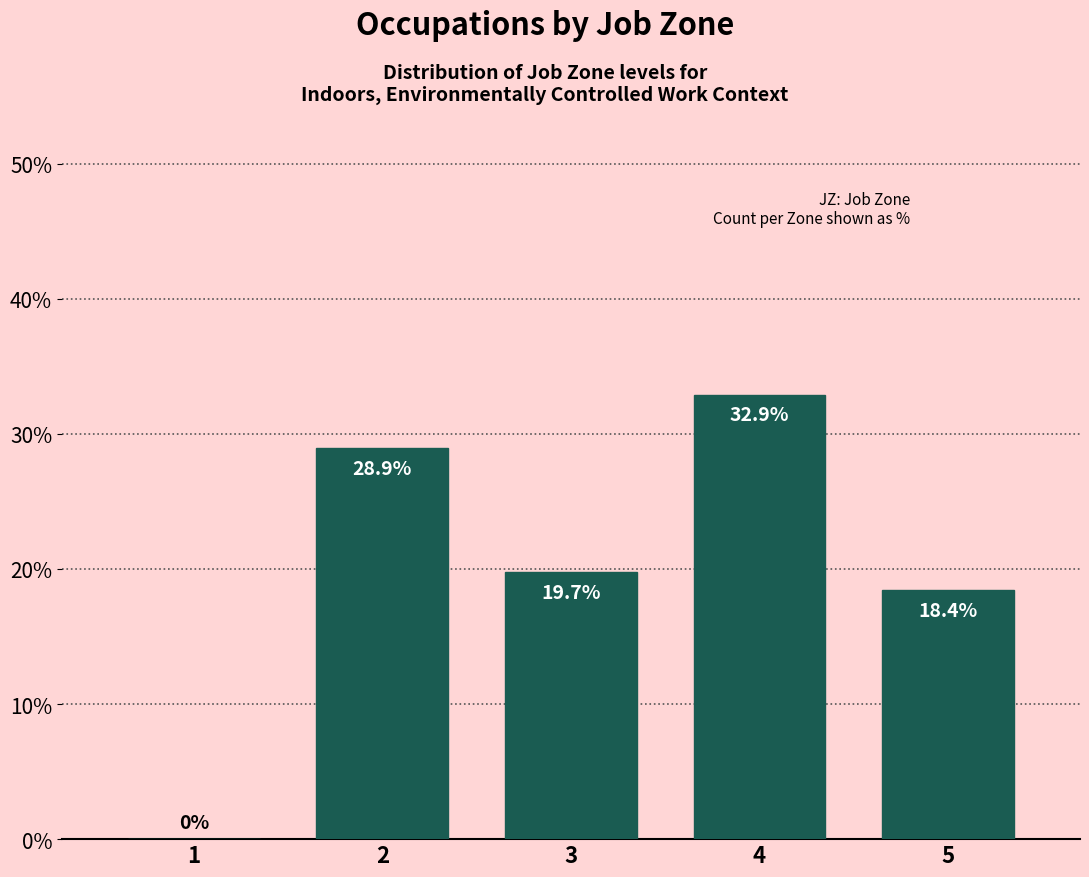

Reading right to left, list all the values displayed in this chart.

5=18.4	4=32.9	3=19.7	2=28.9	1=0.0